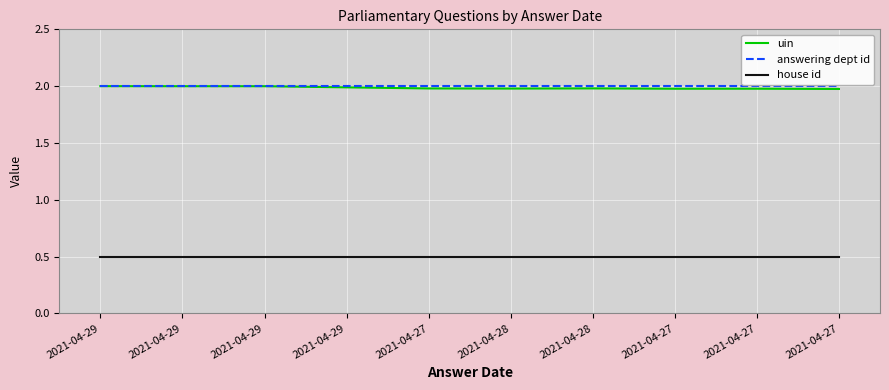

Does the chart display data point markers on the line(s)?

No